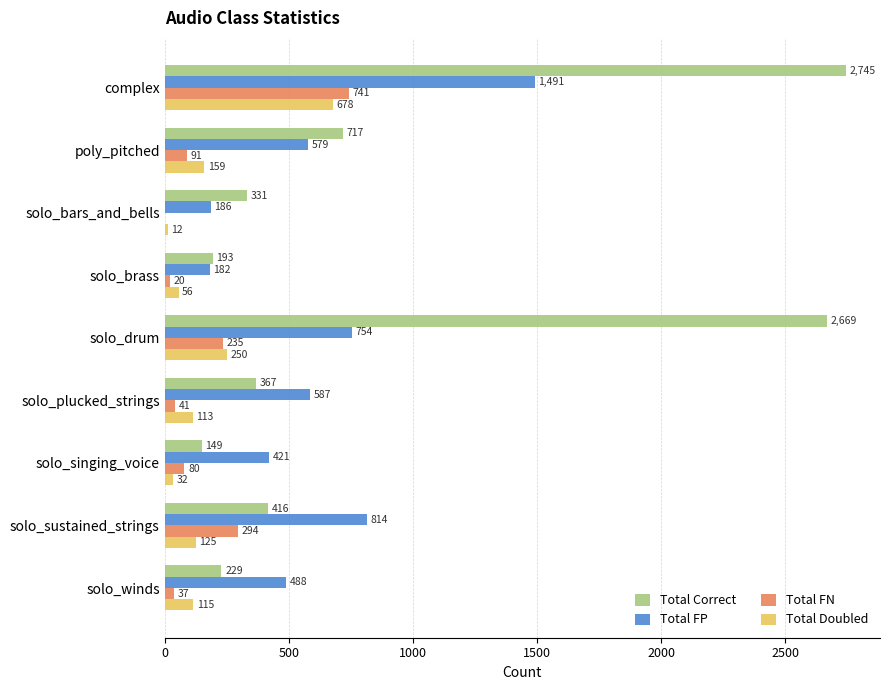

At which label does Total FP reach its peak?

complex